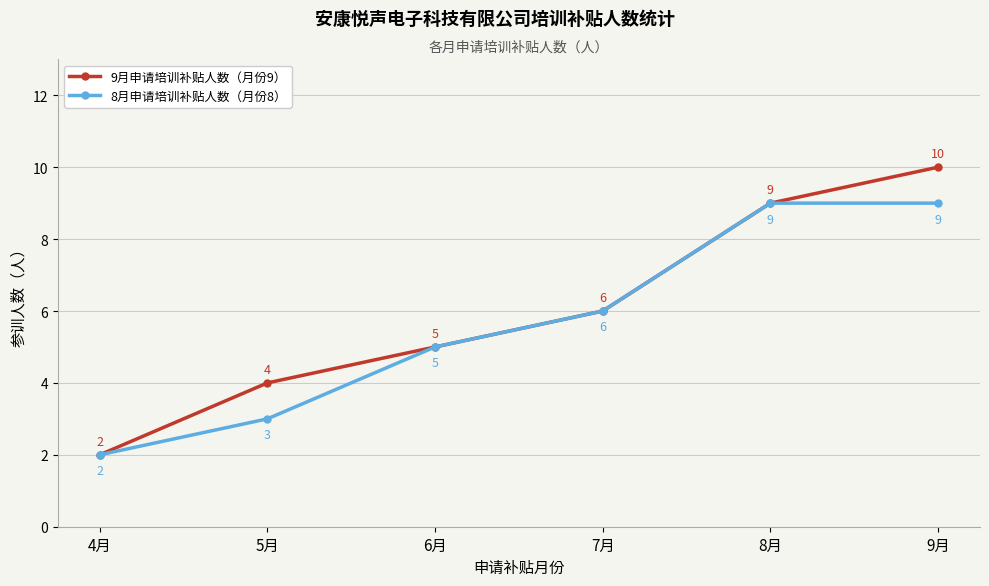

At which category is the sum across all series the highest?

9月